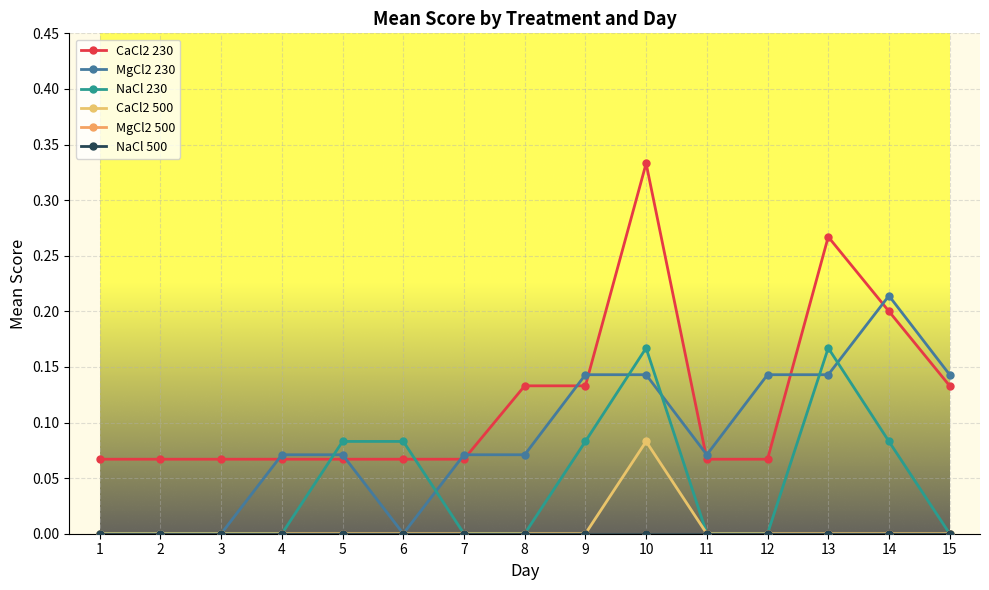

Reading left to right, list all the values displayed in this chart.

CaCl2 230: 0.1	0.1	0.1	0.1	0.1	0.1	0.1	0.1	0.1	0.3	0.1	0.1	0.3	0.2	0.1
MgCl2 230: 0.0	0.0	0.0	0.1	0.1	0.0	0.1	0.1	0.1	0.1	0.1	0.1	0.1	0.2	0.1
NaCl 230: 0.0	0.0	0.0	0.0	0.1	0.1	0.0	0.0	0.1	0.2	0.0	0.0	0.2	0.1	0.0
CaCl2 500: 0.0	0.0	0.0	0.0	0.0	0.0	0.0	0.0	0.0	0.1	0.0	0.0	0.0	0.0	0.0
MgCl2 500: 0.0	0.0	0.0	0.0	0.0	0.0	0.0	0.0	0.0	0.0	0.0	0.0	0.0	0.0	0.0
NaCl 500: 0.0	0.0	0.0	0.0	0.0	0.0	0.0	0.0	0.0	0.0	0.0	0.0	0.0	0.0	0.0